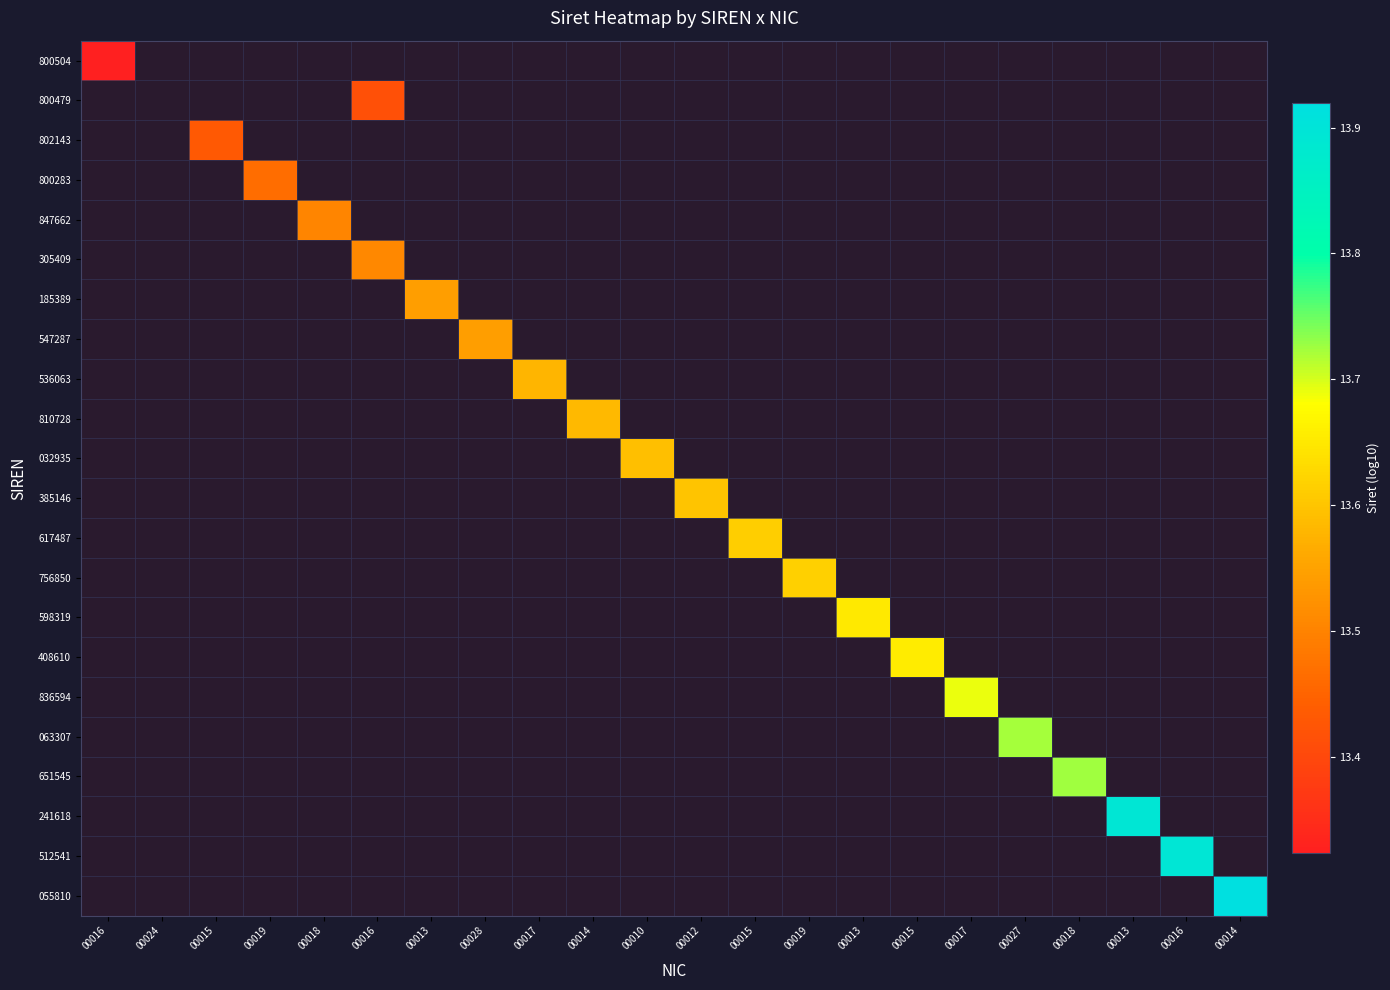

Which series has the largest range (max minus min)?

800504